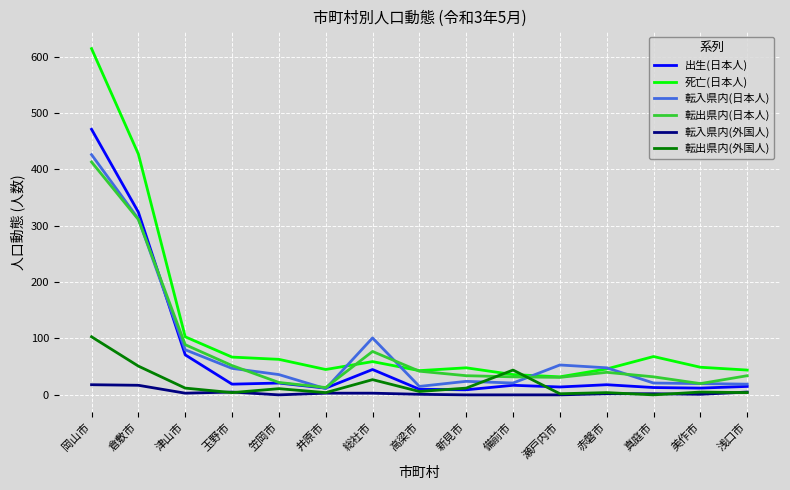

At how many categories does at least one series exceed 555?

1